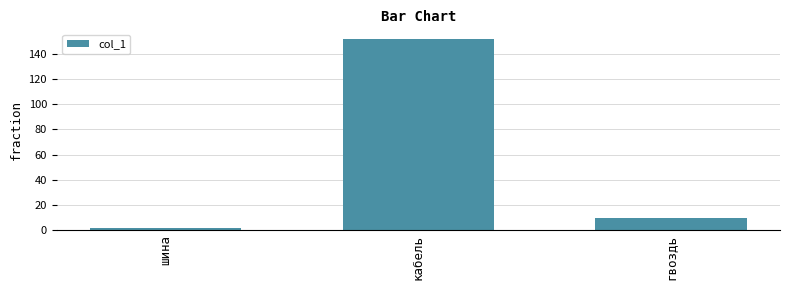

Which has a higher value, гвоздь or шина?

гвоздь